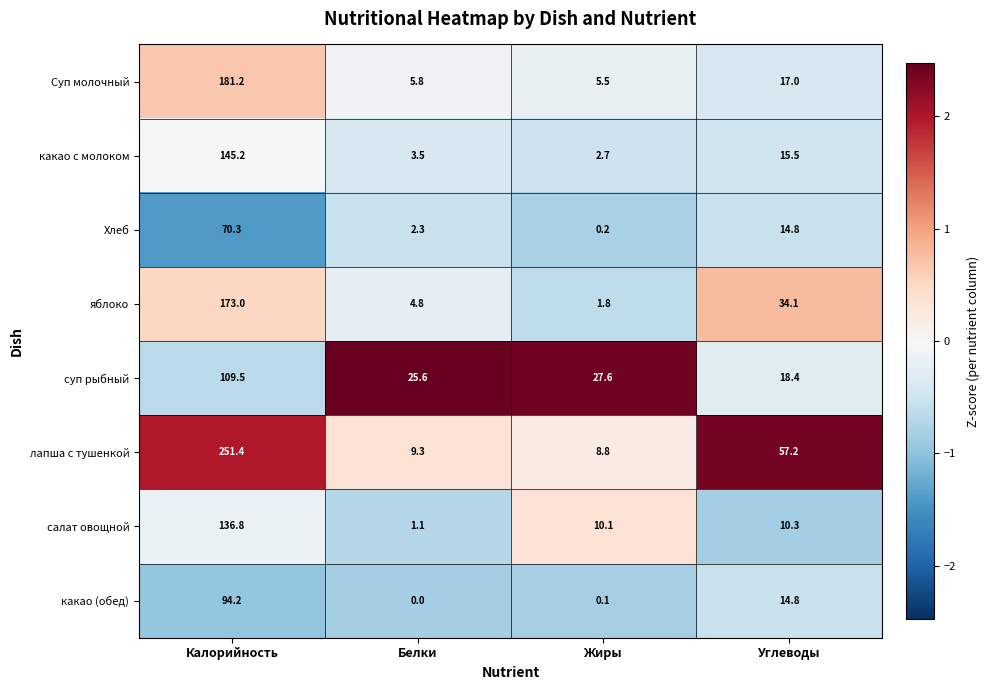

What is the average value of the яблоко series?

53.4